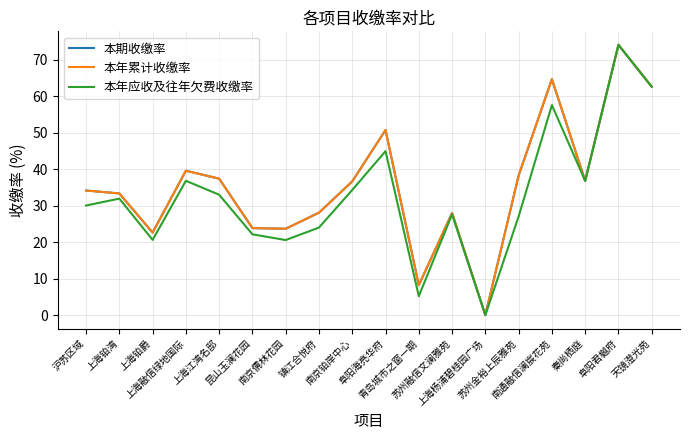

At how many categories does at least one series exceed 61?

3